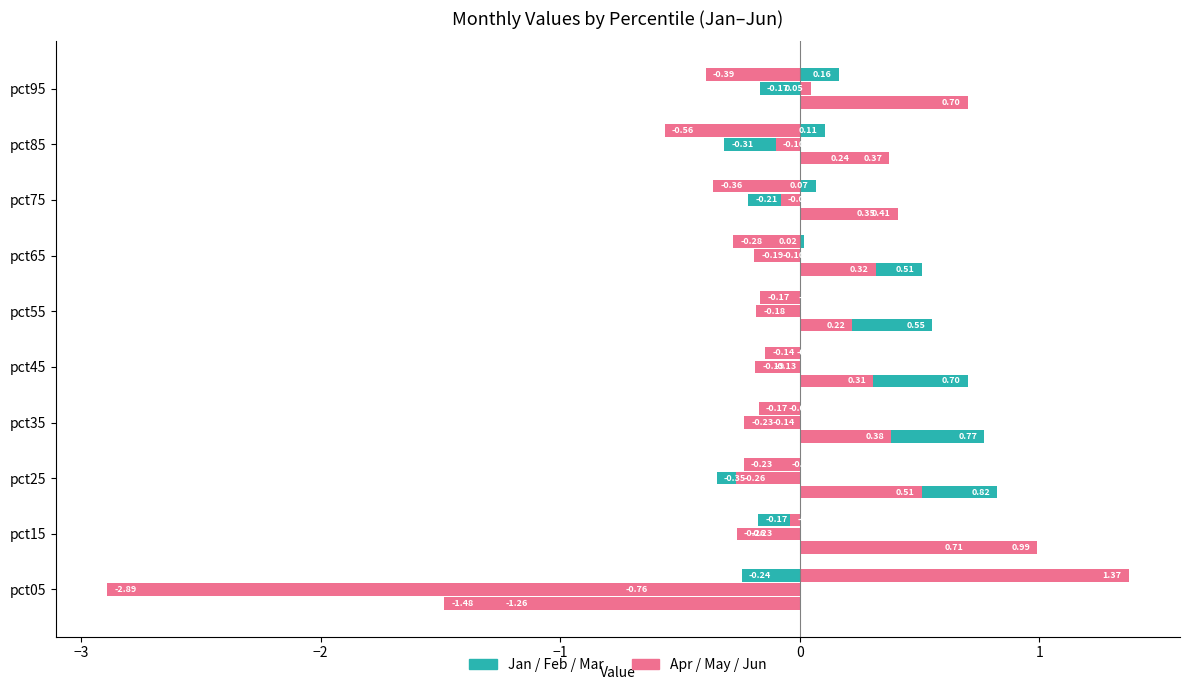

What is the minimum value for Apr?

-1.5